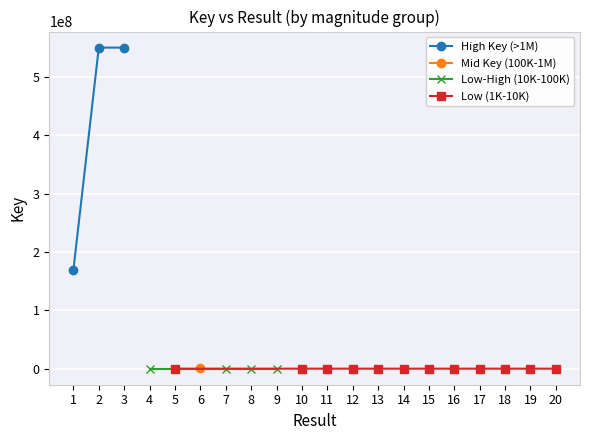

Rank the categories by value from highest to lowest.

2, 3, 1, 6, 7, 9, 4, 8, 5, 10, 12, 11, 14, 15, 13, 16, 18, 17, 19, 20